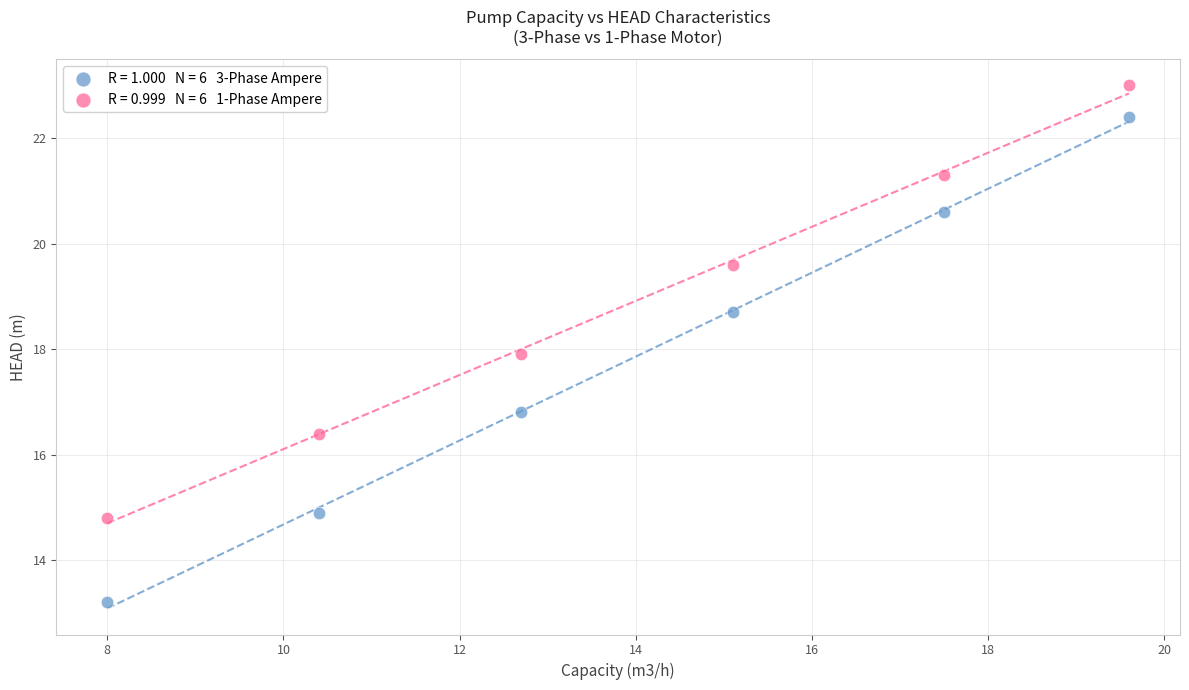

Across all data points, what is the range of X values (max minus min)?

11.6